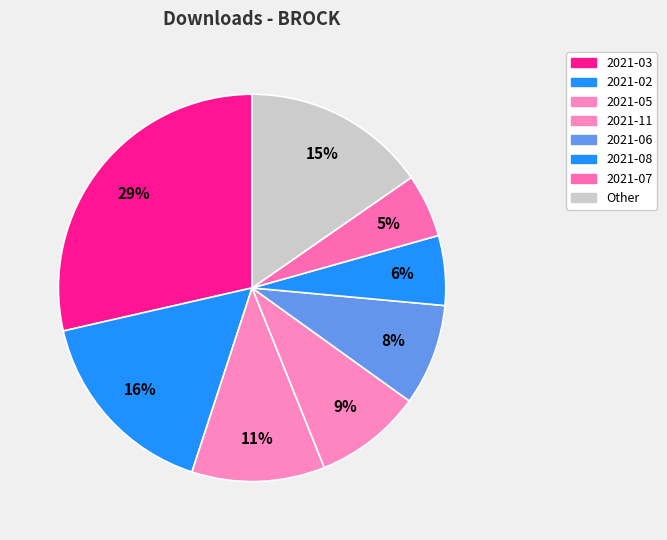

Count the number of slices in the pie.

8